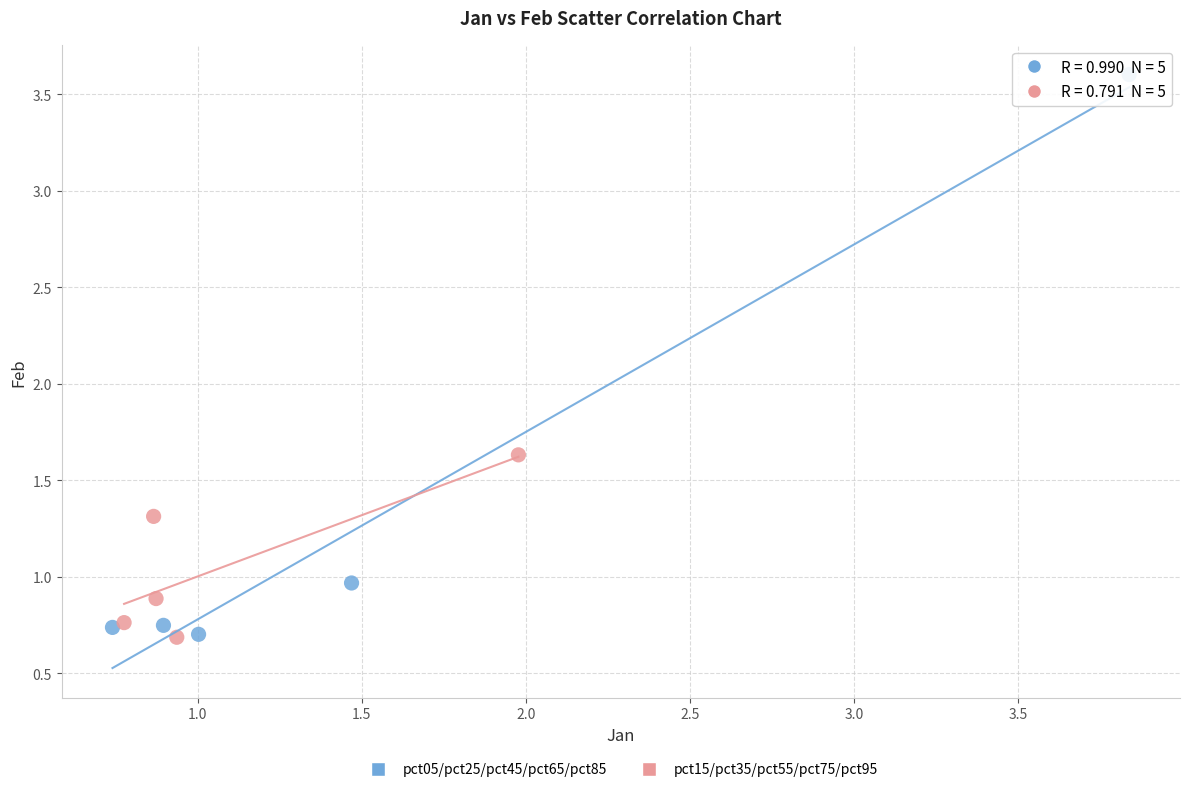

Which series has the widest spread of Y values?

pct05/pct25/pct45/pct65/pct85